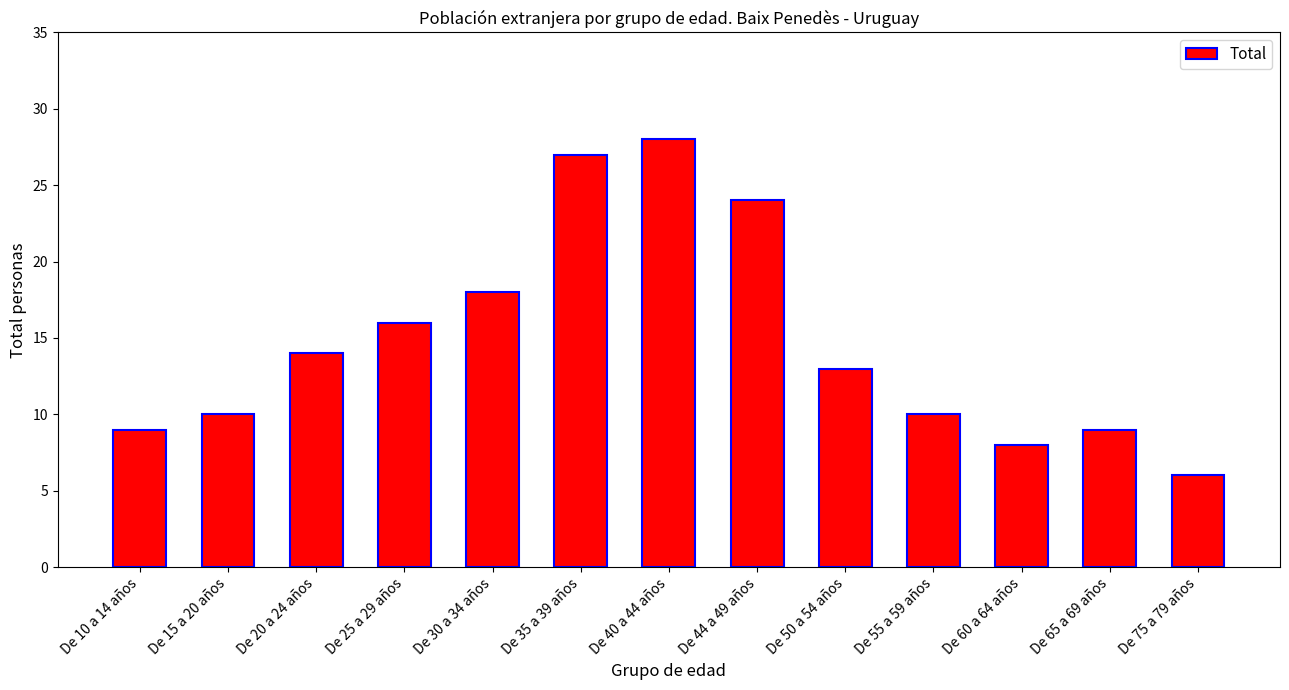

Approximately how many times larger is the value at De 65 a 69 años compared to De 60 a 64 años?

1.1